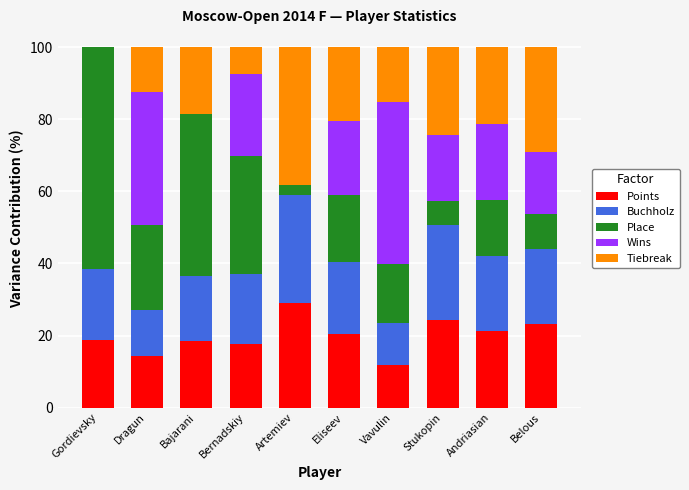

Which category has the highest value in the Points series?

Artemiev